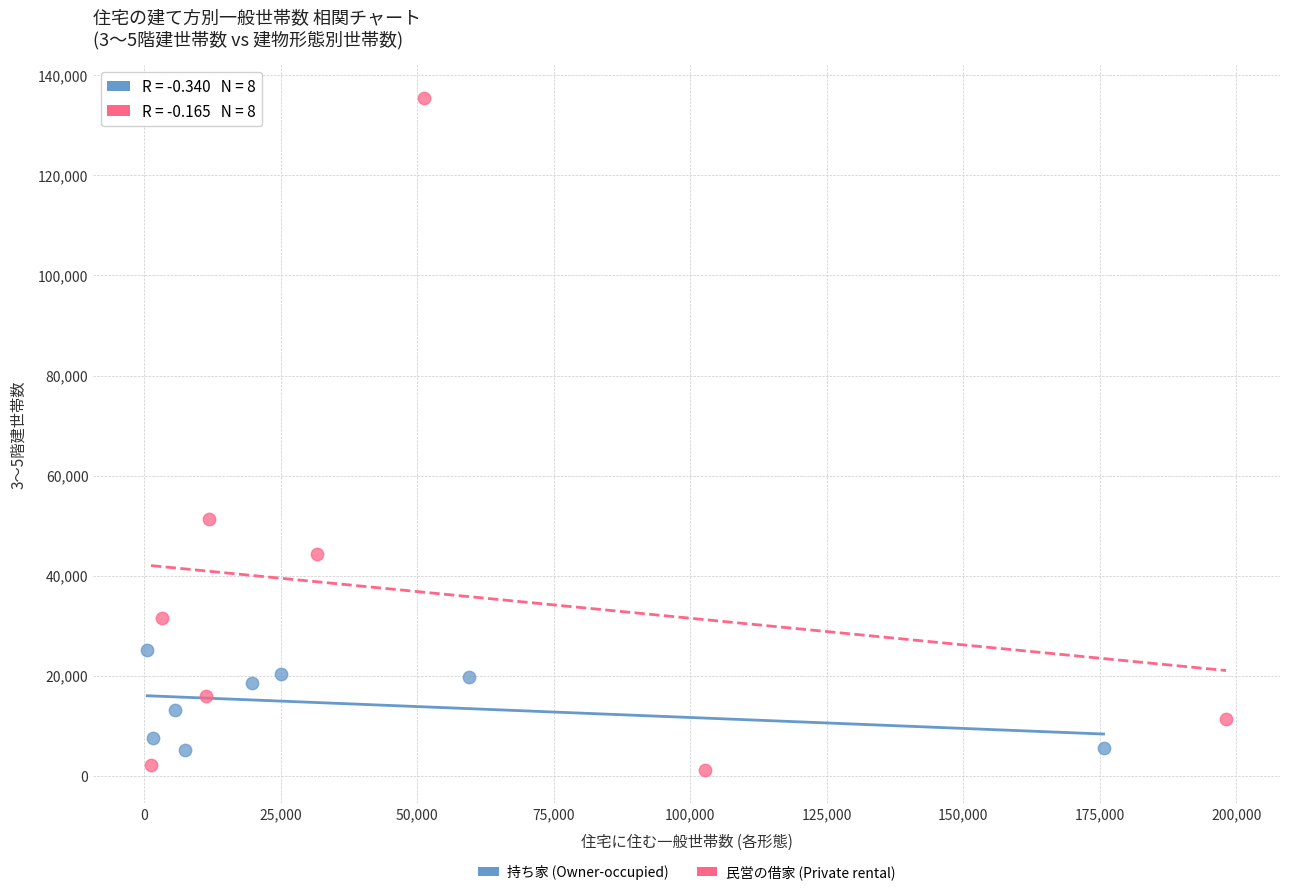

Which series has the widest spread of Y values?

民営の借家 (Private rental)